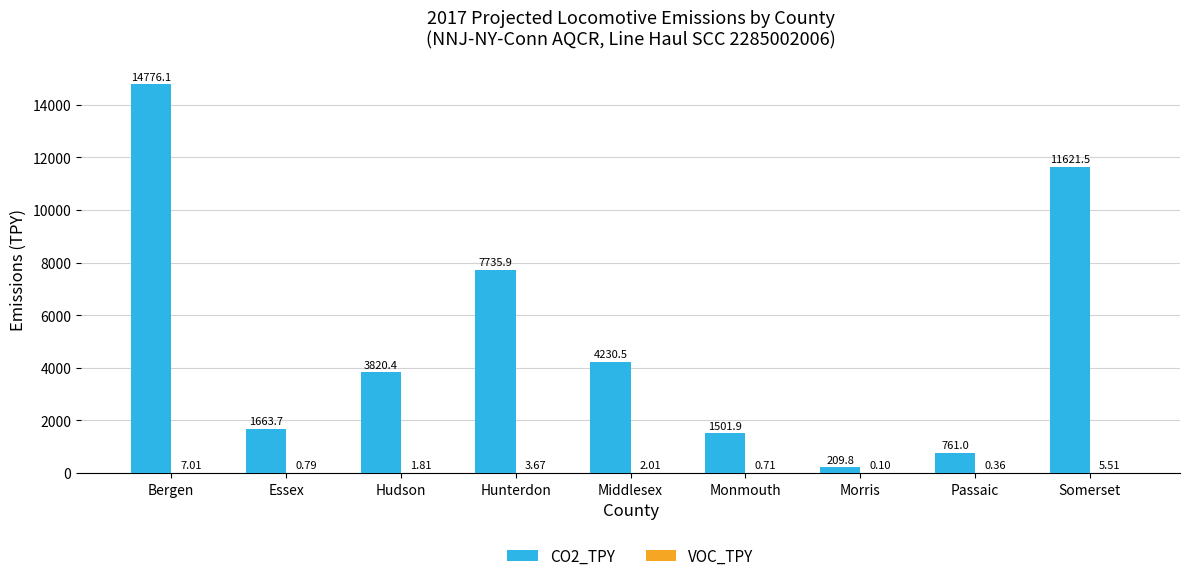

Are the bars grouped side by side (vs. stacked)?

Yes